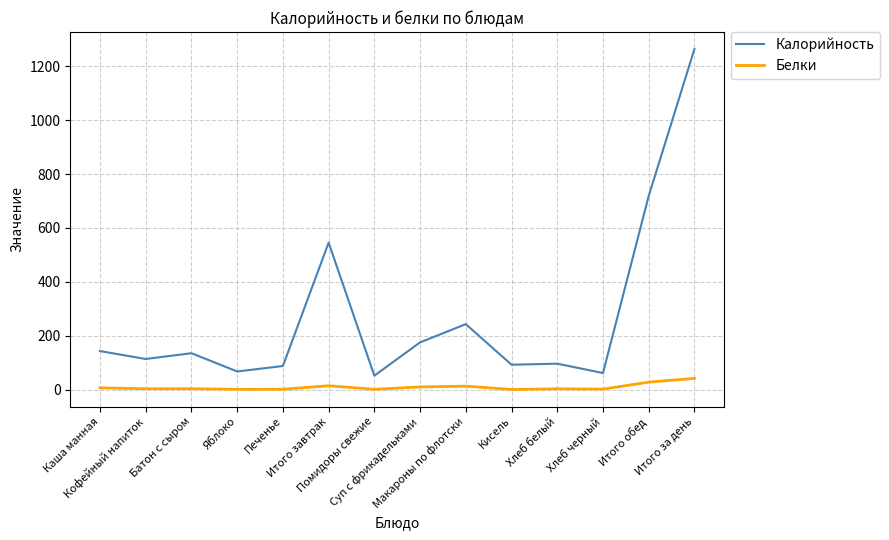

True or false: Белки and Калорийность intersect in this chart.

False